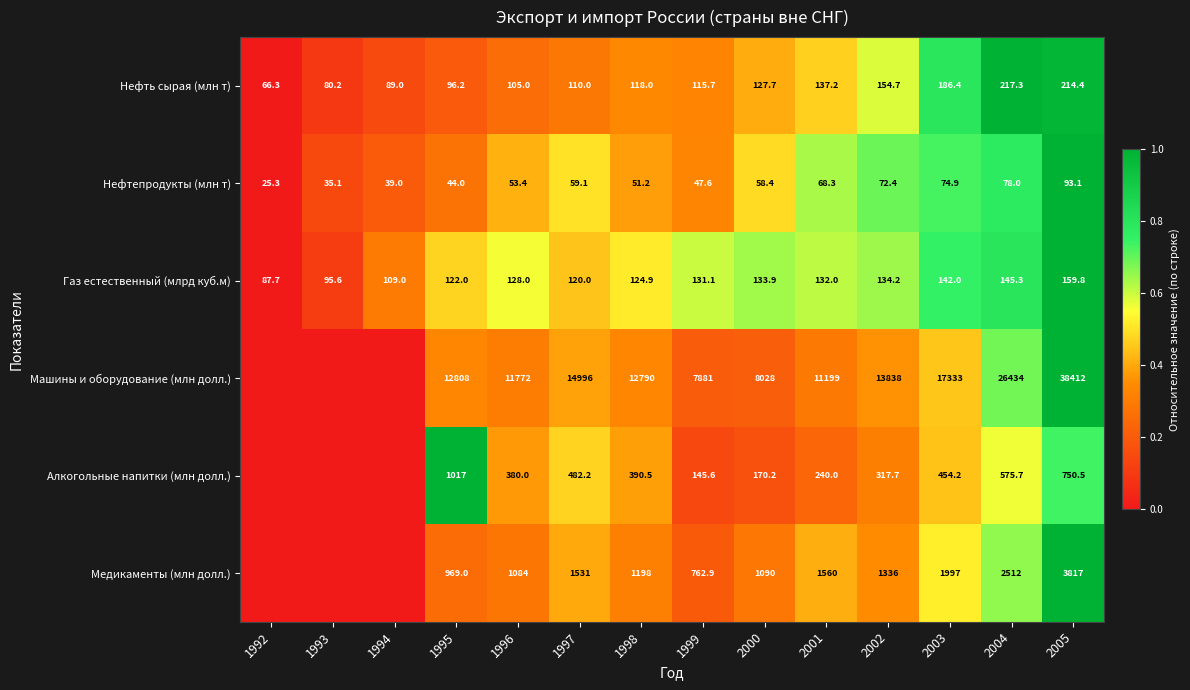

Which series changed the most between 1999 and 2005?

Машины и оборудование (млн долл.)